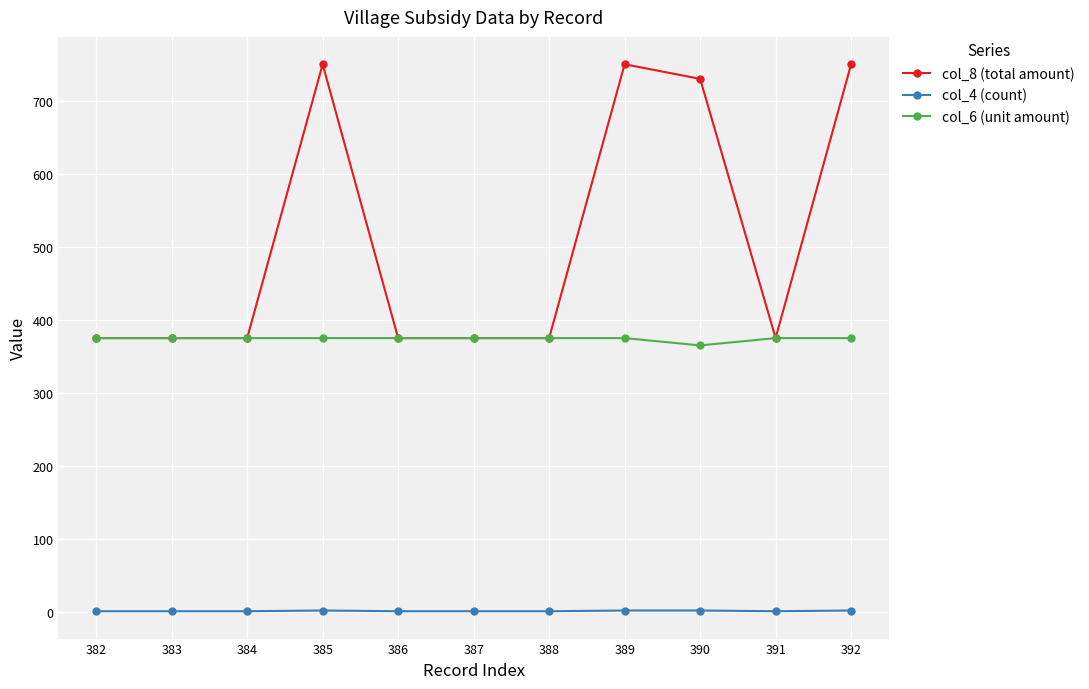

The col_4 (count) series shows 1 at 388. True or false?

True